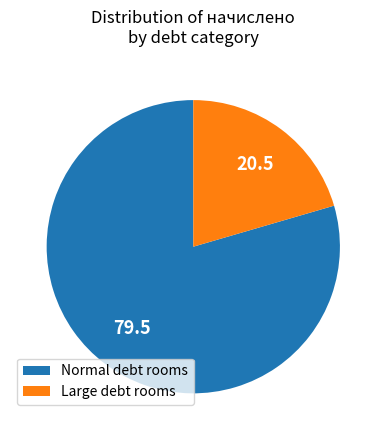

What is the largest slice in the pie chart?

Normal debt rooms